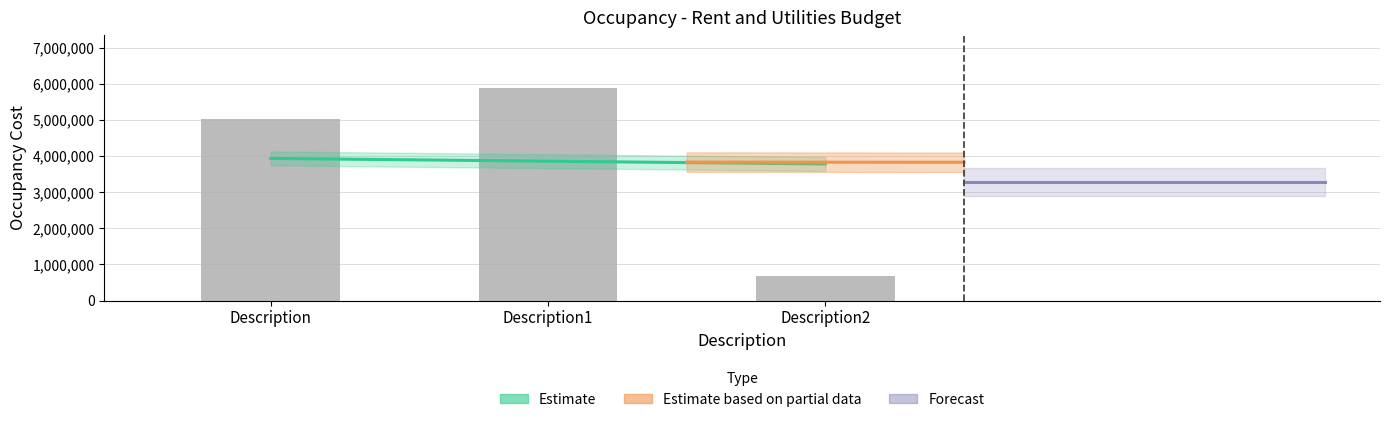

What is the average value?

3855514.8